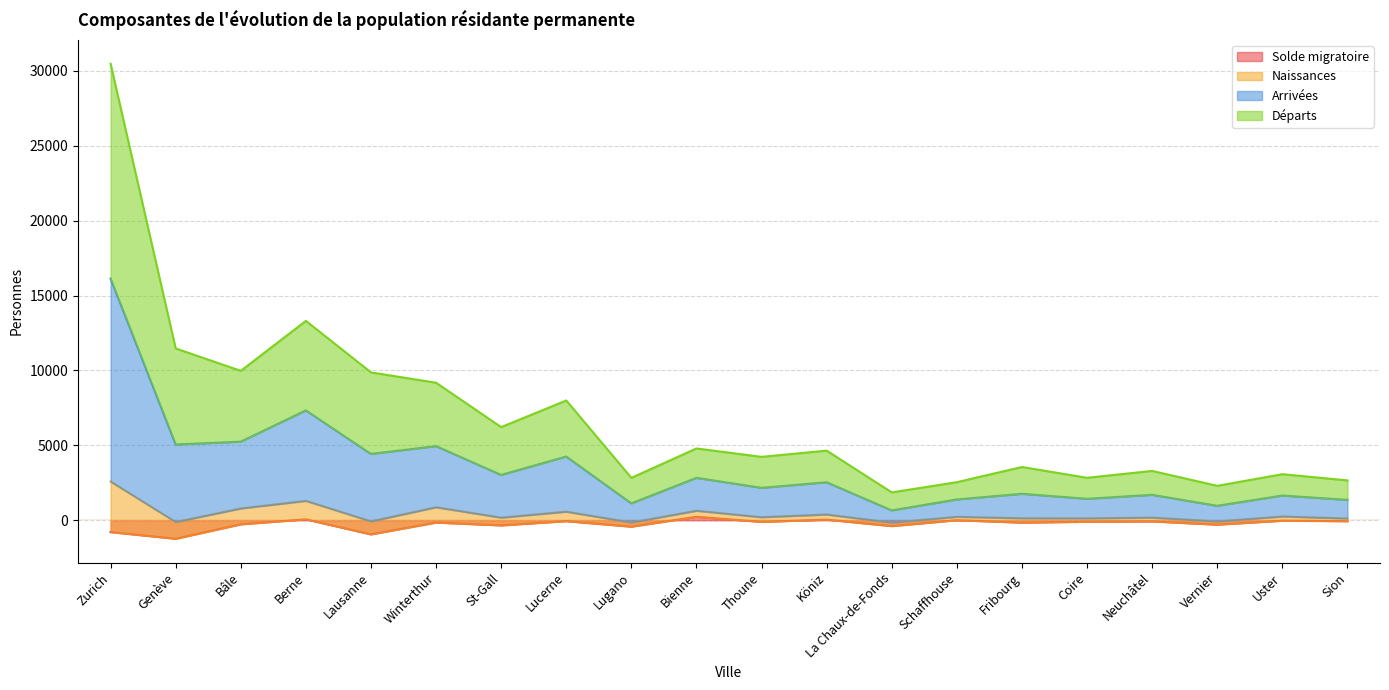

What is the minimum value for Solde migratoire?

-1229